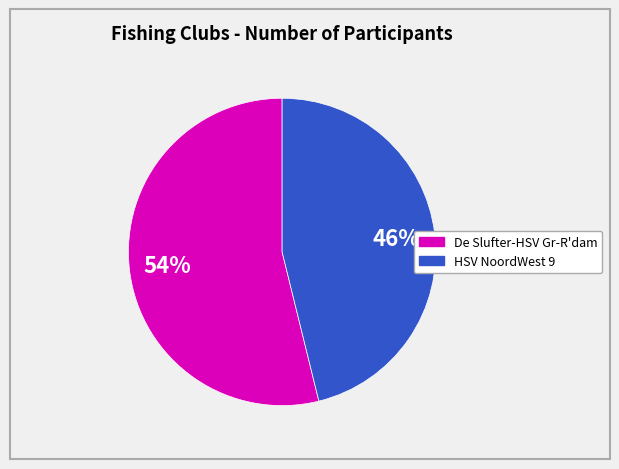

Is there any slice that represents more than half of the pie?

Yes